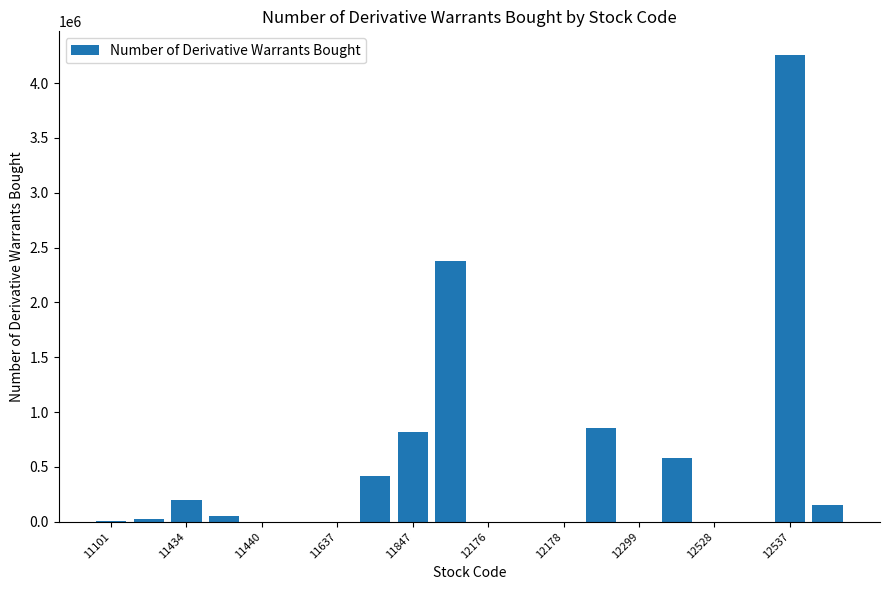

What is the greatest value displayed?

4260000